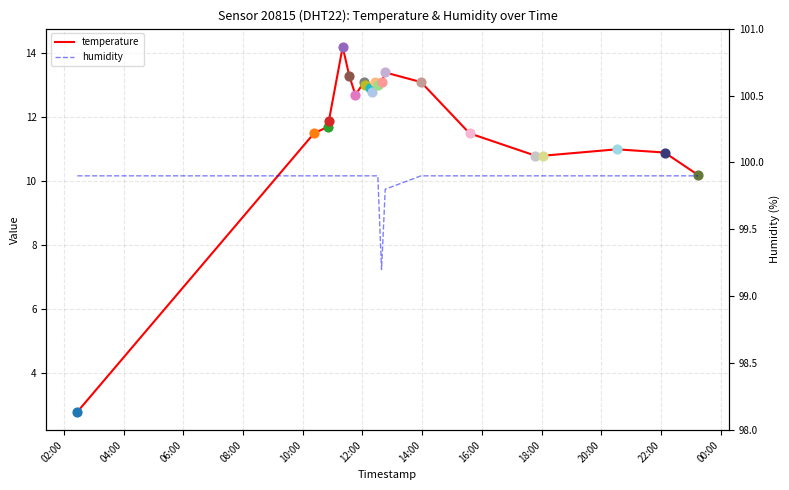

Which series has the largest total across all categories?

humidity